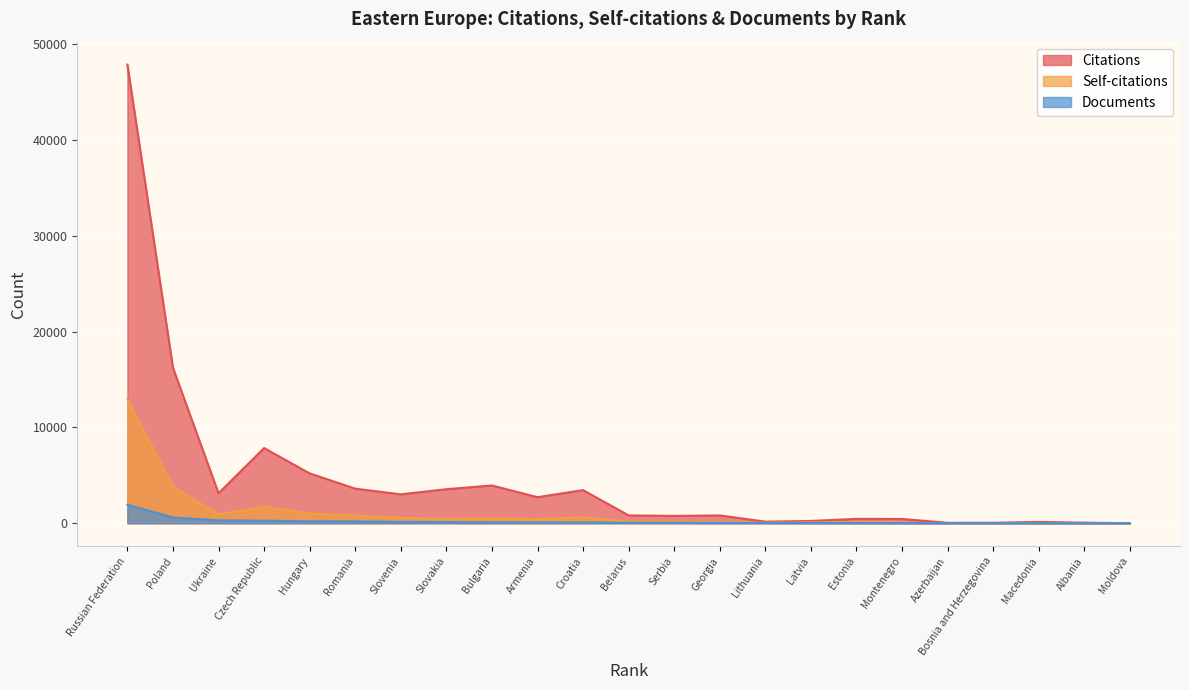

What is the value of the Self-citations point at the 13th from the left?

173